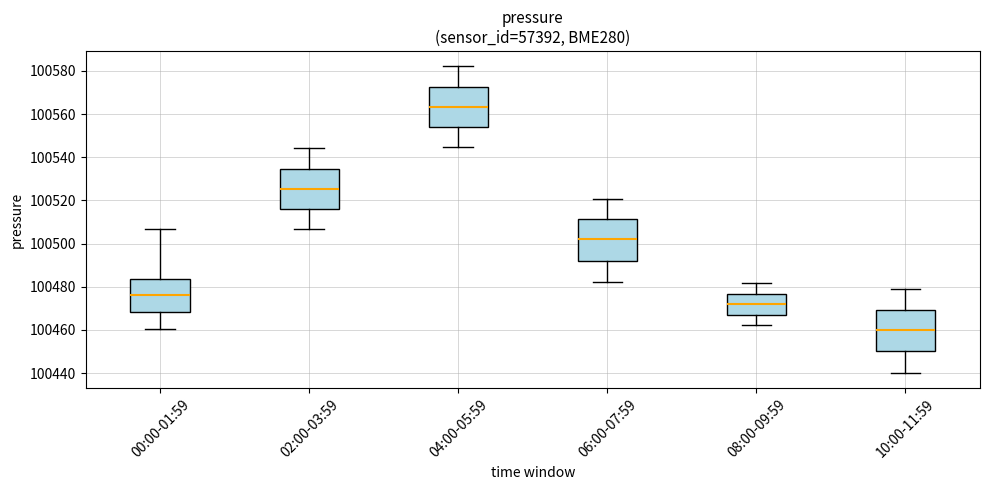

Which box's median line is the highest?

04:00-05:59